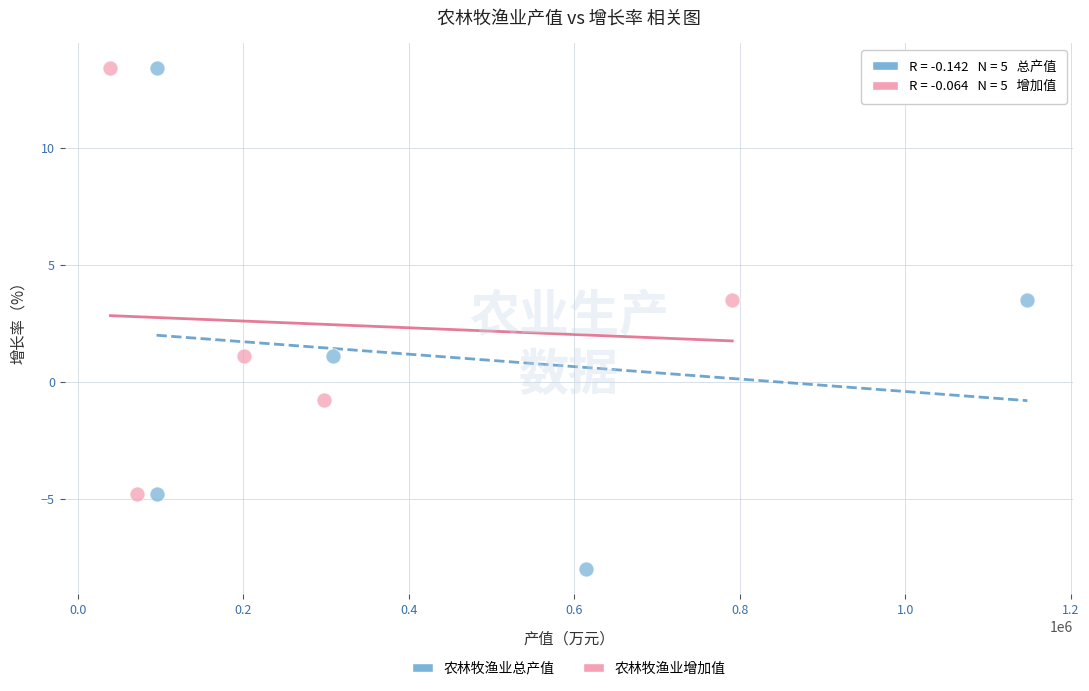

Which series has the largest Y range (max minus min)?

农林牧渔业总产值